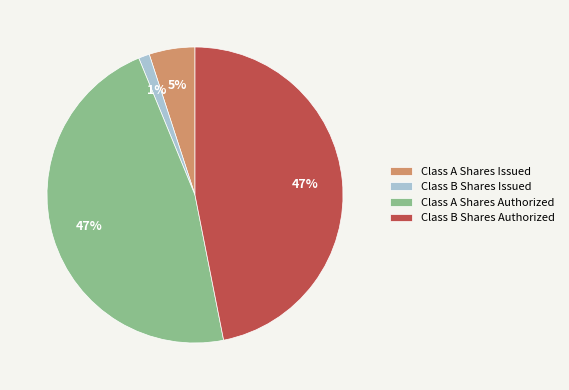

Does Class A Shares Authorized account for over 50% of the chart?

No